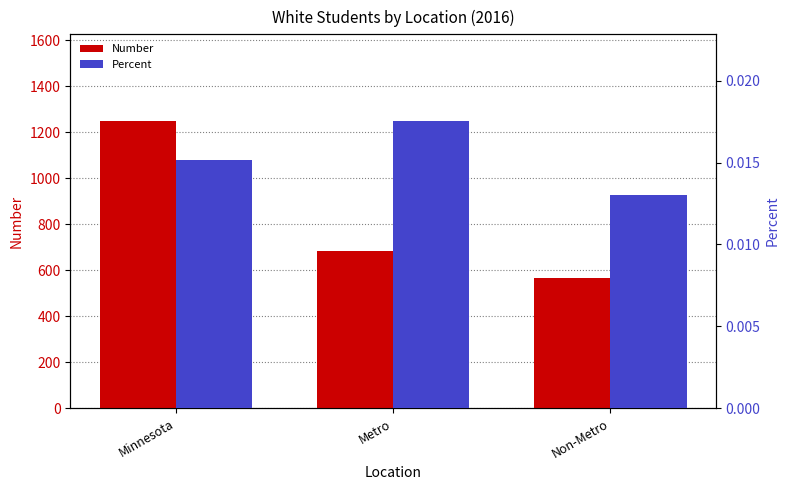

What is the value of the Number bar at the 2nd from the left?

684.0